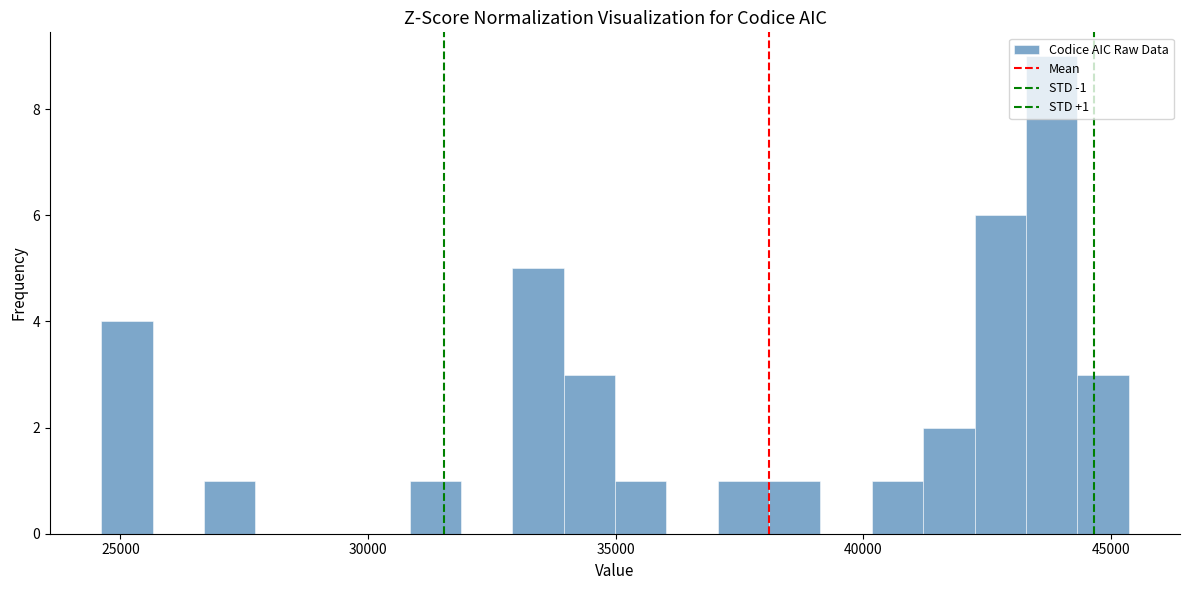

Around what value on the x-axis is the tallest bar? Give the approximate position of its centre, as read against the axis.

44000